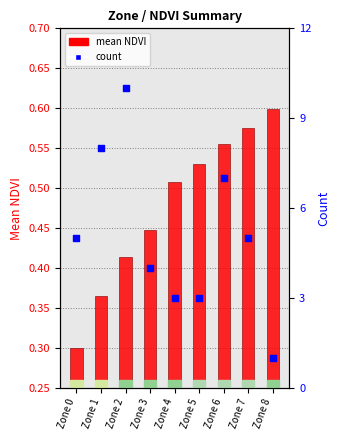

What are all the series names shown in the legend?

mean NDVI, count